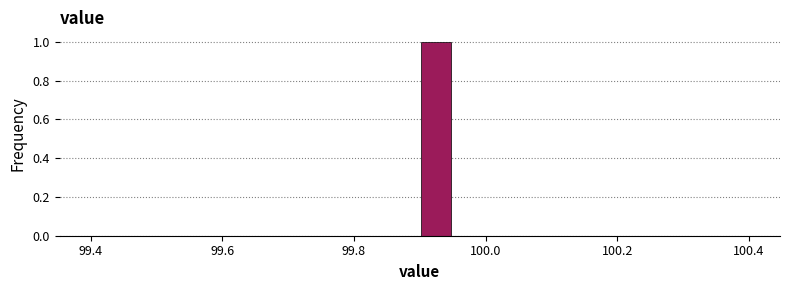

Around what value on the x-axis is the tallest bar? Give the approximate position of its centre, as read against the axis.

99.92